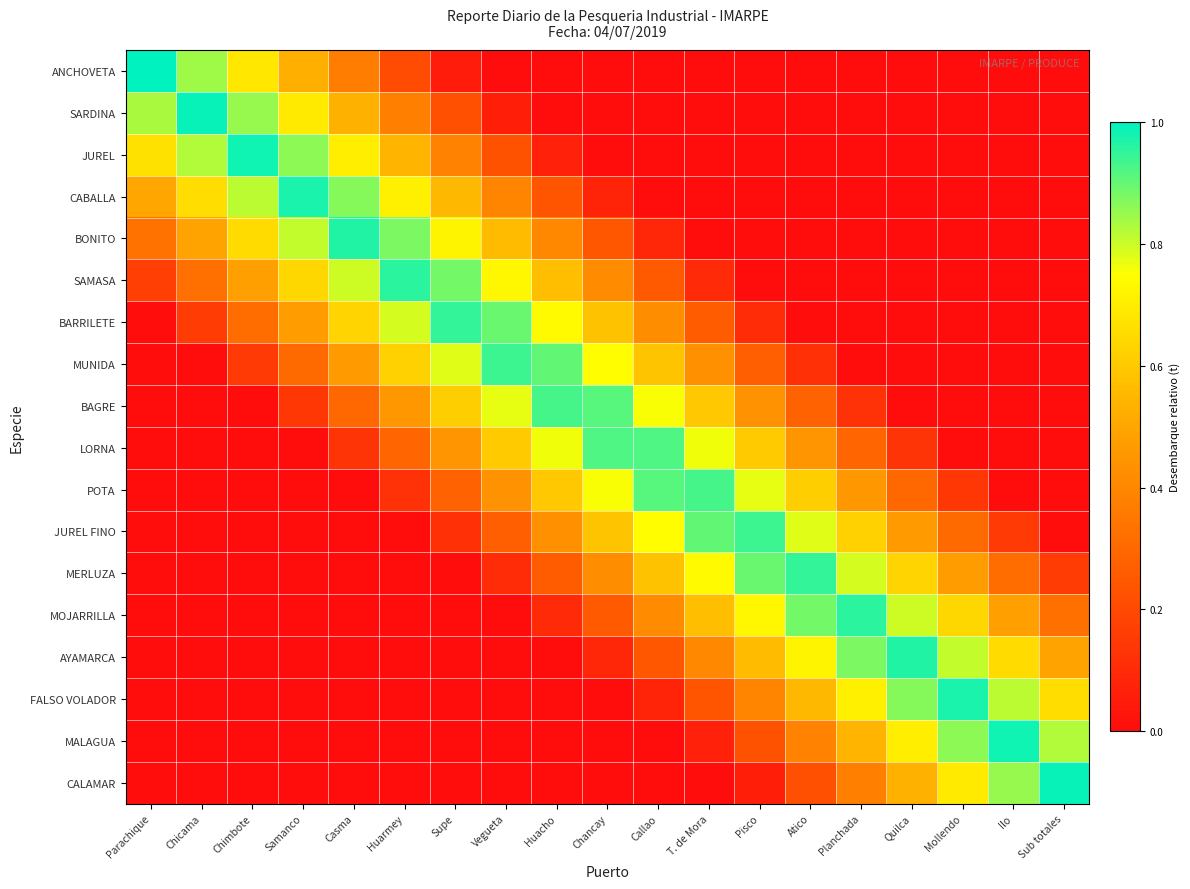

Reading right to left, extract all data points from this chart.

ANCHOVETA: Sub totales=0.0	Ilo=0.0	Mollendo=0.0	Quilca=0.0	Planchada=0.0	Atico=0.0	Pisco=0.0	T. de Mora=0.0	Callao=0.0	Chancay=0.0	Huacho=0.0	Vegueta=0.0	Supe=0.1	Huarmey=0.2	Casma=0.4	Samanco=0.5	Chimbote=0.7	Chicama=0.8	Parachique=1.0
SARDINA: Sub totales=0.0	Ilo=0.0	Mollendo=0.0	Quilca=0.0	Planchada=0.0	Atico=0.0	Pisco=0.0	T. de Mora=0.0	Callao=0.0	Chancay=0.0	Huacho=0.0	Vegueta=0.1	Supe=0.2	Huarmey=0.4	Casma=0.5	Samanco=0.7	Chimbote=0.9	Chicama=1.0	Parachique=0.8
JUREL: Sub totales=0.0	Ilo=0.0	Mollendo=0.0	Quilca=0.0	Planchada=0.0	Atico=0.0	Pisco=0.0	T. de Mora=0.0	Callao=0.0	Chancay=0.0	Huacho=0.1	Vegueta=0.2	Supe=0.4	Huarmey=0.5	Casma=0.7	Samanco=0.9	Chimbote=1.0	Chicama=0.8	Parachique=0.7
CABALLA: Sub totales=0.0	Ilo=0.0	Mollendo=0.0	Quilca=0.0	Planchada=0.0	Atico=0.0	Pisco=0.0	T. de Mora=0.0	Callao=0.0	Chancay=0.1	Huacho=0.2	Vegueta=0.4	Supe=0.6	Huarmey=0.7	Casma=0.9	Samanco=1.0	Chimbote=0.8	Chicama=0.7	Parachique=0.5
BONITO: Sub totales=0.0	Ilo=0.0	Mollendo=0.0	Quilca=0.0	Planchada=0.0	Atico=0.0	Pisco=0.0	T. de Mora=0.0	Callao=0.1	Chancay=0.2	Huacho=0.4	Vegueta=0.6	Supe=0.7	Huarmey=0.9	Casma=1.0	Samanco=0.8	Chimbote=0.6	Chicama=0.5	Parachique=0.3
SAMASA: Sub totales=0.0	Ilo=0.0	Mollendo=0.0	Quilca=0.0	Planchada=0.0	Atico=0.0	Pisco=0.0	T. de Mora=0.1	Callao=0.3	Chancay=0.4	Huacho=0.6	Vegueta=0.7	Supe=0.9	Huarmey=1.0	Casma=0.8	Samanco=0.6	Chimbote=0.5	Chicama=0.3	Parachique=0.2
BARRILETE: Sub totales=0.0	Ilo=0.0	Mollendo=0.0	Quilca=0.0	Planchada=0.0	Atico=0.0	Pisco=0.1	T. de Mora=0.3	Callao=0.4	Chancay=0.6	Huacho=0.7	Vegueta=0.9	Supe=0.9	Huarmey=0.8	Casma=0.6	Samanco=0.5	Chimbote=0.3	Chicama=0.2	Parachique=0.0
MUNIDA: Sub totales=0.0	Ilo=0.0	Mollendo=0.0	Quilca=0.0	Planchada=0.0	Atico=0.1	Pisco=0.3	T. de Mora=0.4	Callao=0.6	Chancay=0.7	Huacho=0.9	Vegueta=0.9	Supe=0.8	Huarmey=0.6	Casma=0.5	Samanco=0.3	Chimbote=0.1	Chicama=0.0	Parachique=0.0
BAGRE: Sub totales=0.0	Ilo=0.0	Mollendo=0.0	Quilca=0.0	Planchada=0.1	Atico=0.3	Pisco=0.4	T. de Mora=0.6	Callao=0.8	Chancay=0.9	Huacho=0.9	Vegueta=0.8	Supe=0.6	Huarmey=0.5	Casma=0.3	Samanco=0.1	Chimbote=0.0	Chicama=0.0	Parachique=0.0
LORNA: Sub totales=0.0	Ilo=0.0	Mollendo=0.0	Quilca=0.1	Planchada=0.3	Atico=0.4	Pisco=0.6	T. de Mora=0.8	Callao=0.9	Chancay=0.9	Huacho=0.8	Vegueta=0.6	Supe=0.4	Huarmey=0.3	Casma=0.1	Samanco=0.0	Chimbote=0.0	Chicama=0.0	Parachique=0.0
POTA: Sub totales=0.0	Ilo=0.0	Mollendo=0.1	Quilca=0.3	Planchada=0.5	Atico=0.6	Pisco=0.8	T. de Mora=0.9	Callao=0.9	Chancay=0.8	Huacho=0.6	Vegueta=0.4	Supe=0.3	Huarmey=0.1	Casma=0.0	Samanco=0.0	Chimbote=0.0	Chicama=0.0	Parachique=0.0
JUREL FINO: Sub totales=0.0	Ilo=0.1	Mollendo=0.3	Quilca=0.5	Planchada=0.6	Atico=0.8	Pisco=0.9	T. de Mora=0.9	Callao=0.7	Chancay=0.6	Huacho=0.4	Vegueta=0.3	Supe=0.1	Huarmey=0.0	Casma=0.0	Samanco=0.0	Chimbote=0.0	Chicama=0.0	Parachique=0.0
MERLUZA: Sub totales=0.2	Ilo=0.3	Mollendo=0.5	Quilca=0.6	Planchada=0.8	Atico=0.9	Pisco=0.9	T. de Mora=0.7	Callao=0.6	Chancay=0.4	Huacho=0.3	Vegueta=0.1	Supe=0.0	Huarmey=0.0	Casma=0.0	Samanco=0.0	Chimbote=0.0	Chicama=0.0	Parachique=0.0
MOJARRILLA: Sub totales=0.3	Ilo=0.5	Mollendo=0.6	Quilca=0.8	Planchada=1.0	Atico=0.9	Pisco=0.7	T. de Mora=0.6	Callao=0.4	Chancay=0.3	Huacho=0.1	Vegueta=0.0	Supe=0.0	Huarmey=0.0	Casma=0.0	Samanco=0.0	Chimbote=0.0	Chicama=0.0	Parachique=0.0
AYAMARCA: Sub totales=0.5	Ilo=0.6	Mollendo=0.8	Quilca=1.0	Planchada=0.9	Atico=0.7	Pisco=0.6	T. de Mora=0.4	Callao=0.2	Chancay=0.1	Huacho=0.0	Vegueta=0.0	Supe=0.0	Huarmey=0.0	Casma=0.0	Samanco=0.0	Chimbote=0.0	Chicama=0.0	Parachique=0.0
FALSO VOLADOR: Sub totales=0.7	Ilo=0.8	Mollendo=1.0	Quilca=0.9	Planchada=0.7	Atico=0.6	Pisco=0.4	T. de Mora=0.2	Callao=0.1	Chancay=0.0	Huacho=0.0	Vegueta=0.0	Supe=0.0	Huarmey=0.0	Casma=0.0	Samanco=0.0	Chimbote=0.0	Chicama=0.0	Parachique=0.0
MALAGUA: Sub totales=0.8	Ilo=1.0	Mollendo=0.9	Quilca=0.7	Planchada=0.5	Atico=0.4	Pisco=0.2	T. de Mora=0.1	Callao=0.0	Chancay=0.0	Huacho=0.0	Vegueta=0.0	Supe=0.0	Huarmey=0.0	Casma=0.0	Samanco=0.0	Chimbote=0.0	Chicama=0.0	Parachique=0.0
CALAMAR: Sub totales=1.0	Ilo=0.9	Mollendo=0.7	Quilca=0.5	Planchada=0.4	Atico=0.2	Pisco=0.1	T. de Mora=0.0	Callao=0.0	Chancay=0.0	Huacho=0.0	Vegueta=0.0	Supe=0.0	Huarmey=0.0	Casma=0.0	Samanco=0.0	Chimbote=0.0	Chicama=0.0	Parachique=0.0